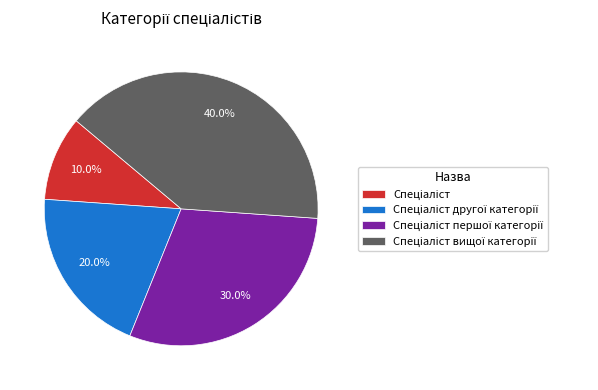

Is there any slice that represents more than half of the pie?

No